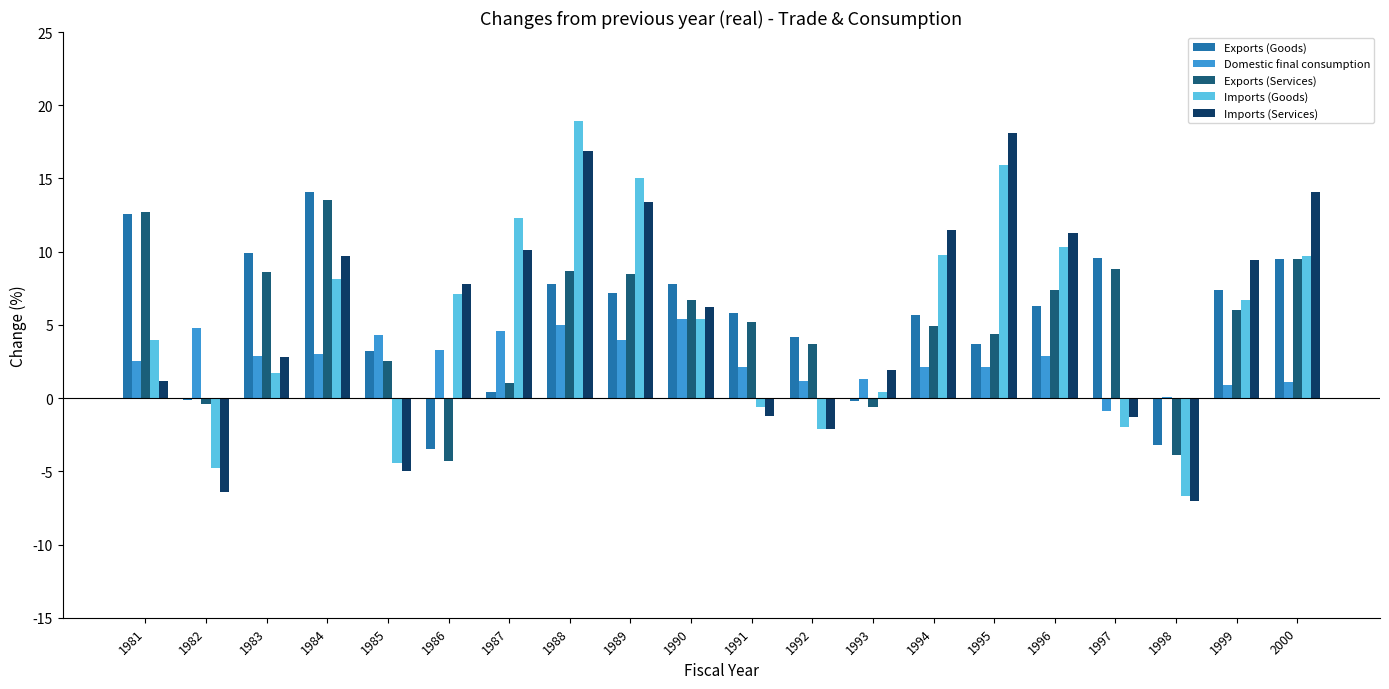

Is it true that Imports (Goods) equals 6.7 at 1999?

True